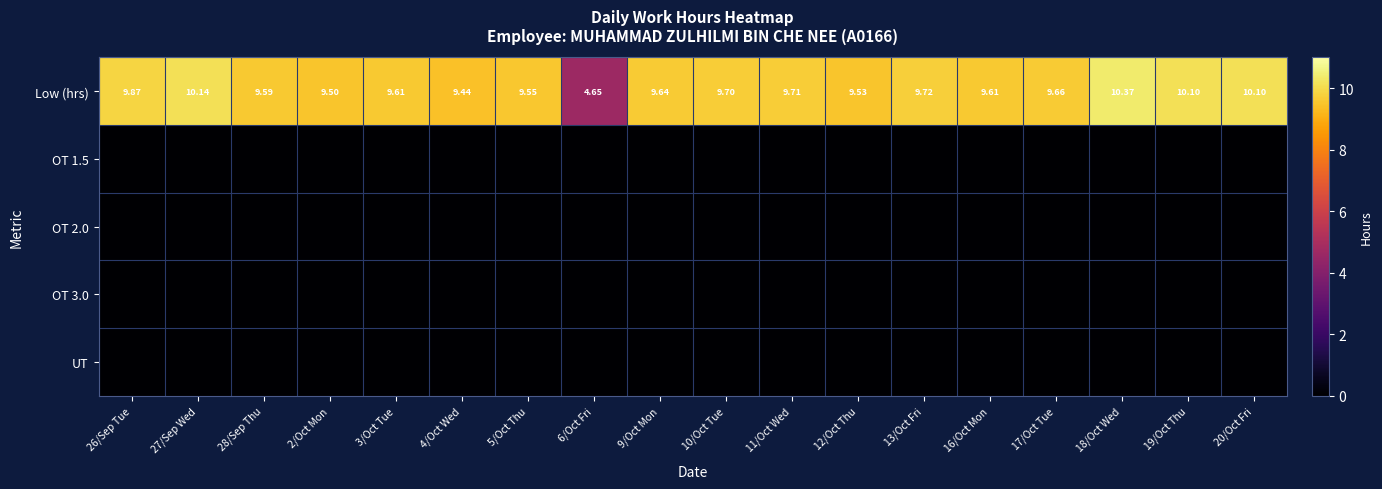

Between 2/Oct Mon and 20/Oct Fri, which is larger?

20/Oct Fri